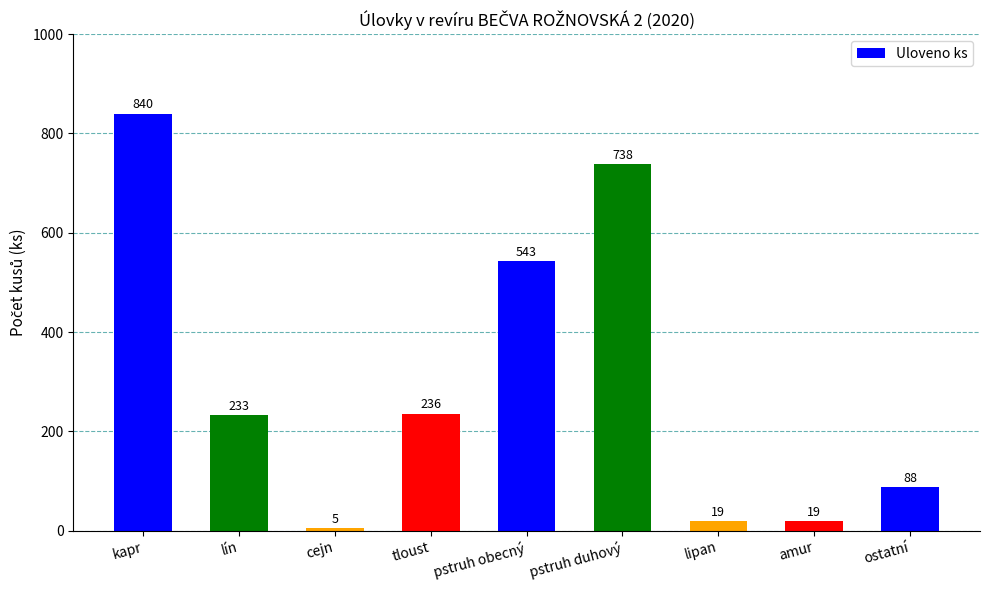

The chart shows a value of 19 at lipan. True or false?

True